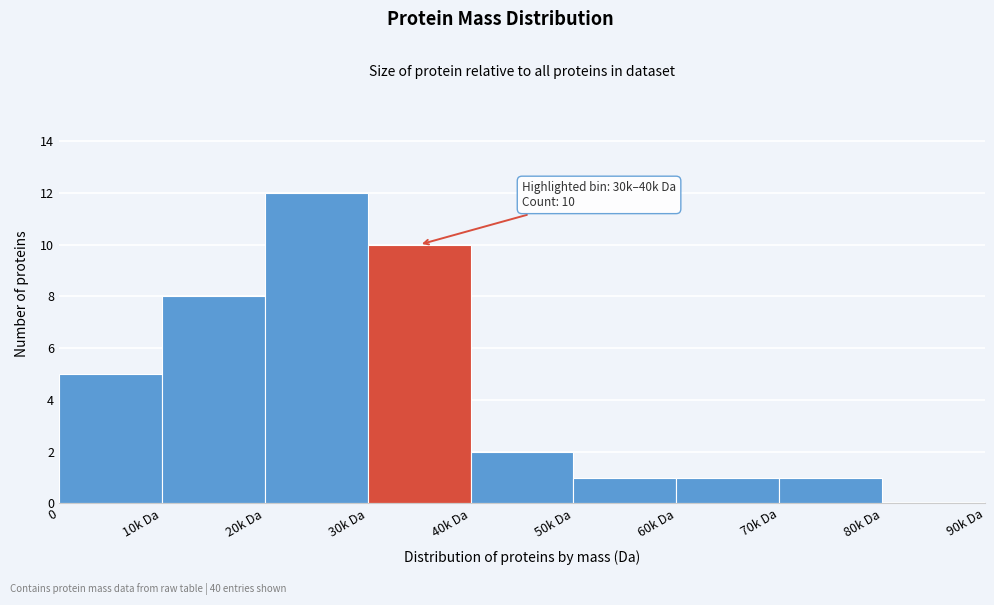

Reading left to right, list all the values displayed in this chart.

0=5	10k Da=8	20k Da=12	30k Da=10	40k Da=2	50k Da=1	60k Da=1	70k Da=1	80k Da=0